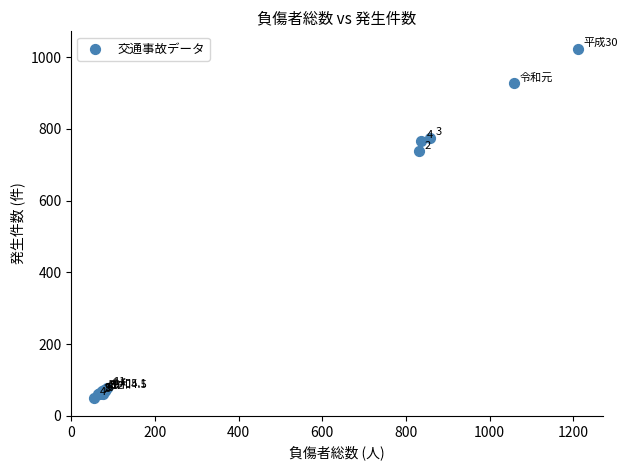

What Y value in the scatter plot is closest to 537?

737